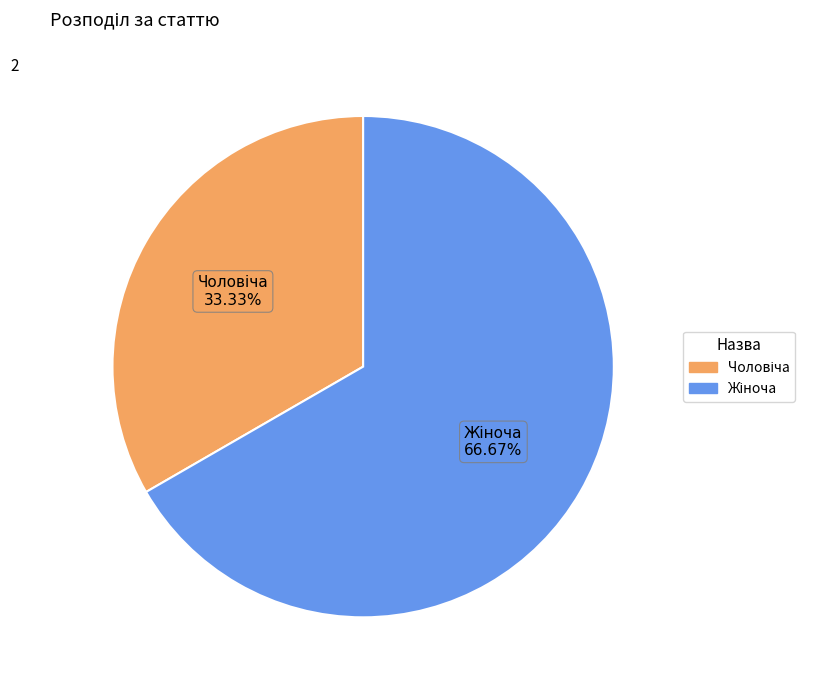

How many slices are in this pie chart?

2